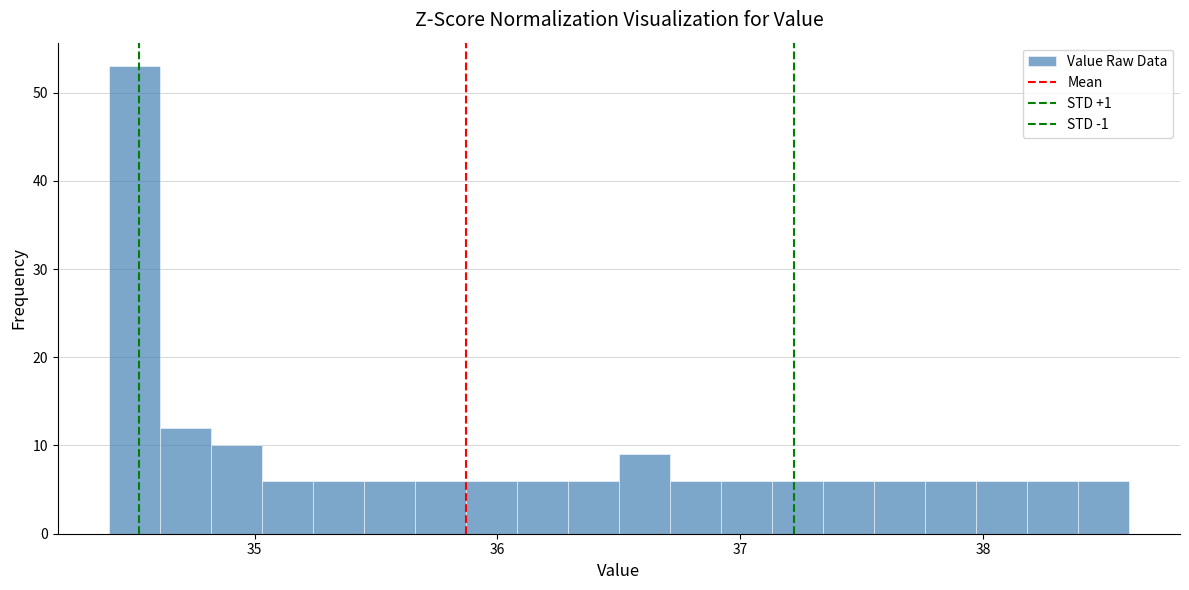

Read against the x-axis, roughly where is the centre of the tallest bar?

34.5